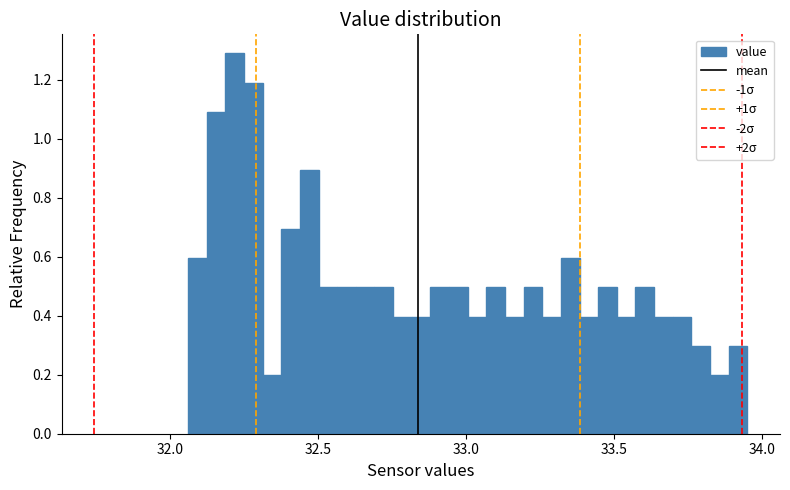

Around what value on the x-axis is the tallest bar? Give the approximate position of its centre, as read against the axis.

32.20